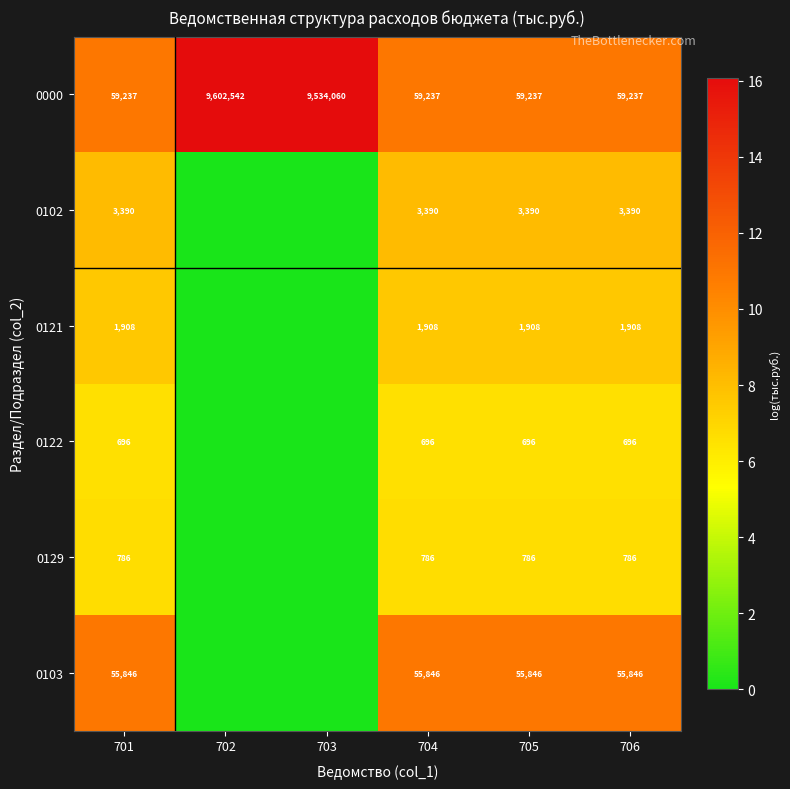

What is the maximum value shown in the chart?

16.1